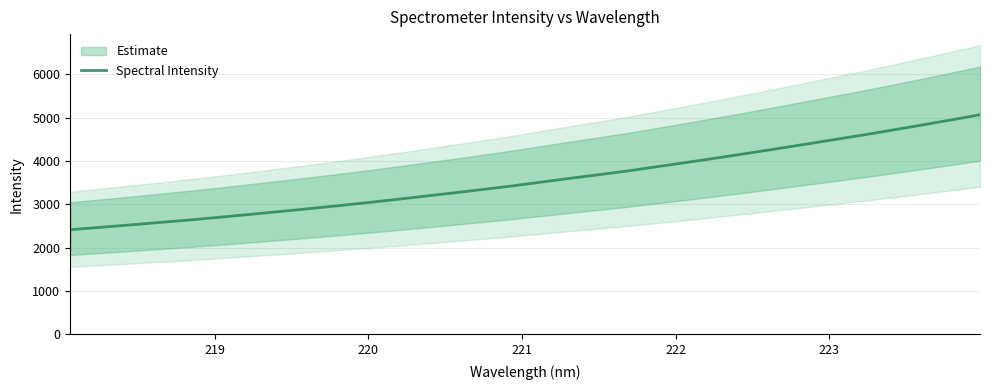

How many lines are shown in the chart?

1